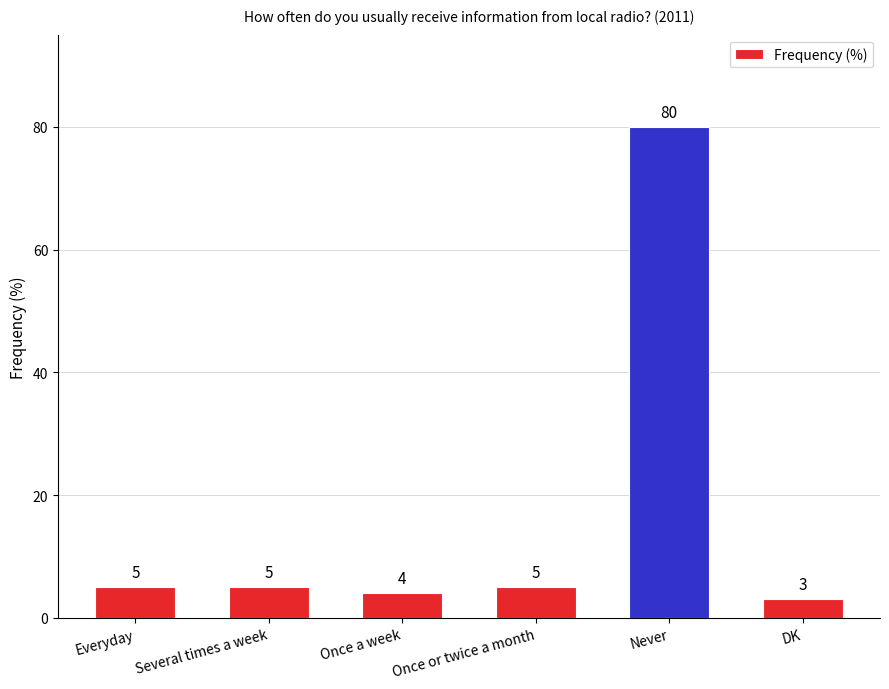

What is the sum of the values at DK and Once a week?

7